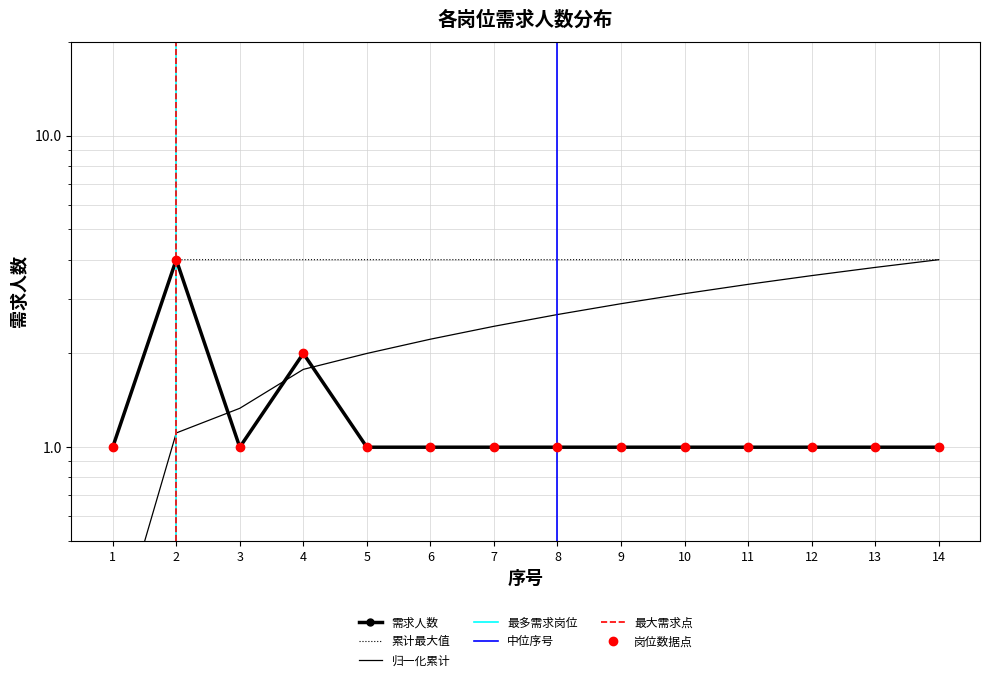

Where is the data nearest to the value 2?

4